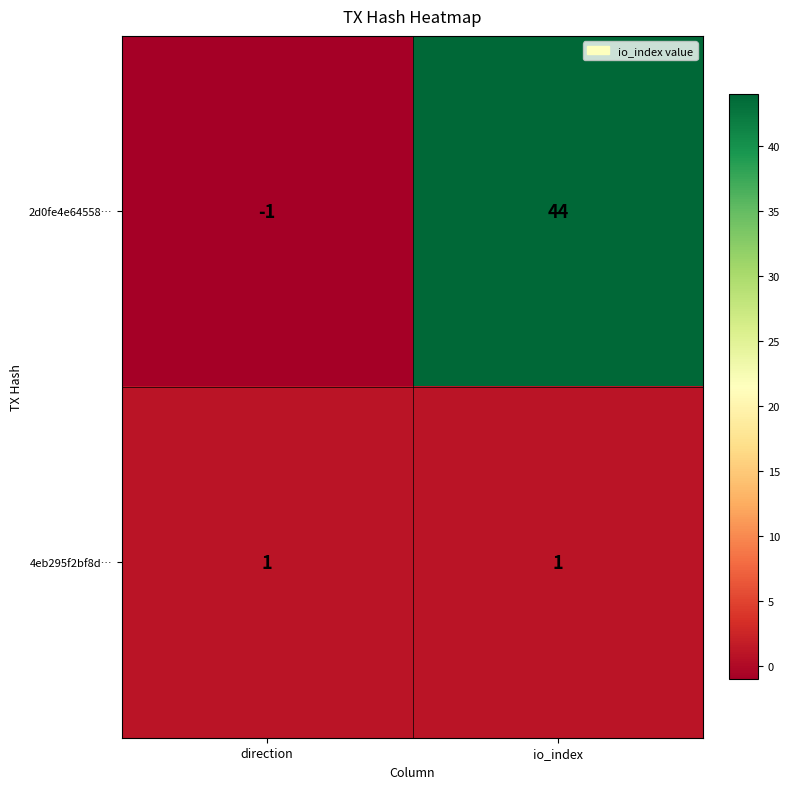

List the series in order of their peak value, highest first.

2d0fe4e64558…, 4eb295f2bf8d…